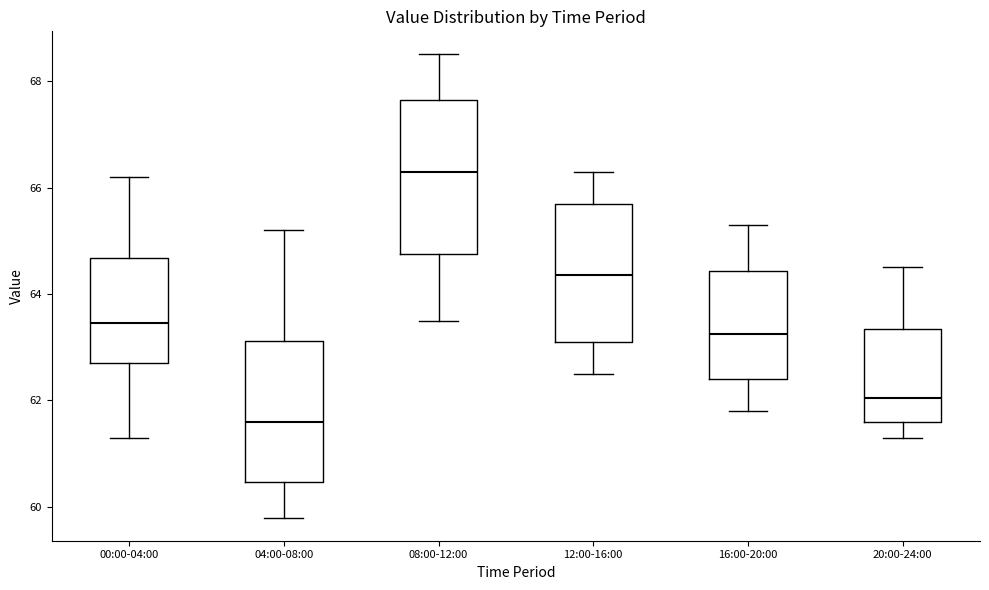

Where does the median line of the box for 12:00-16:00 sit on the y-axis? The values are not printed on the chart, so give them approximately, as read against the axis.

64.4